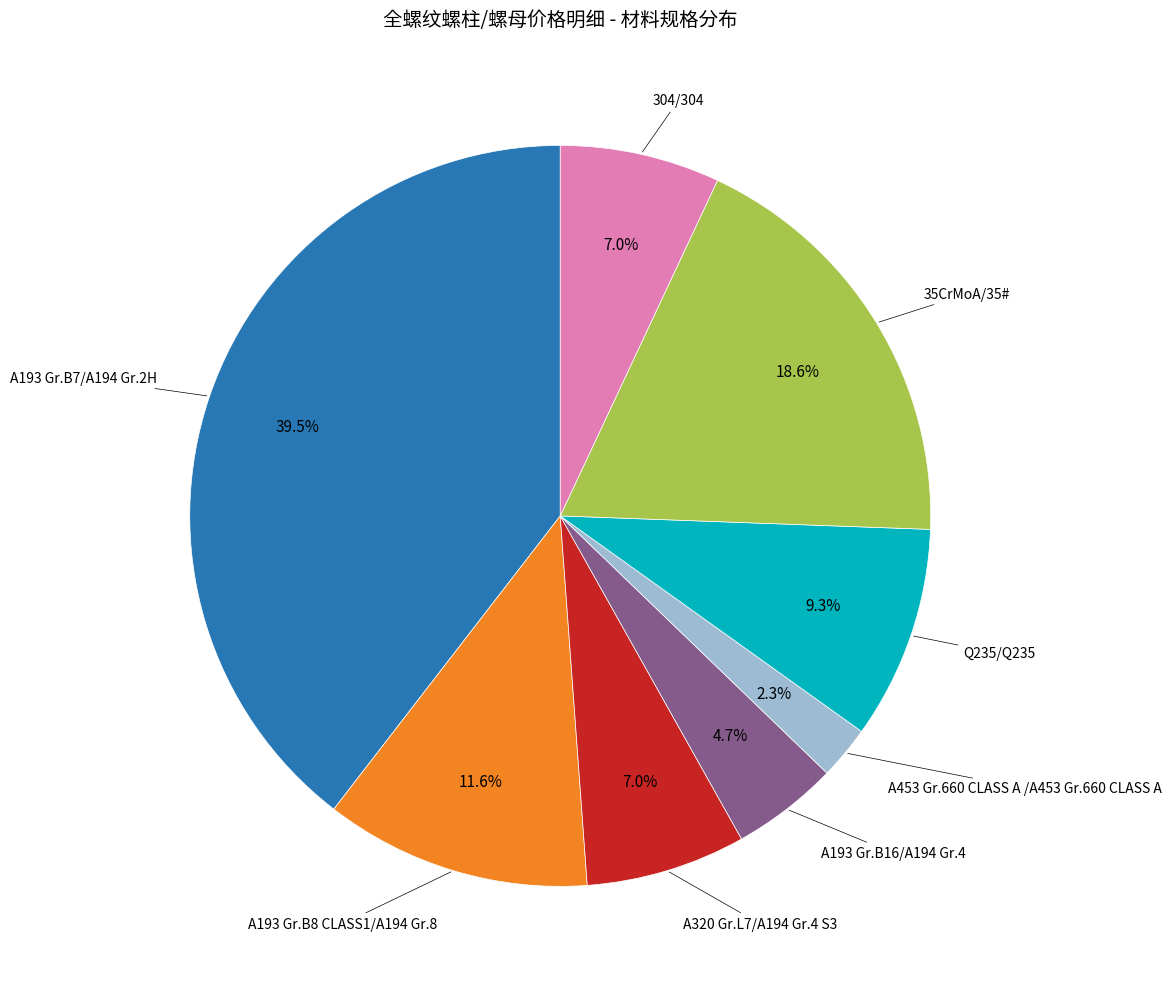

Does any single category account for the majority?

No